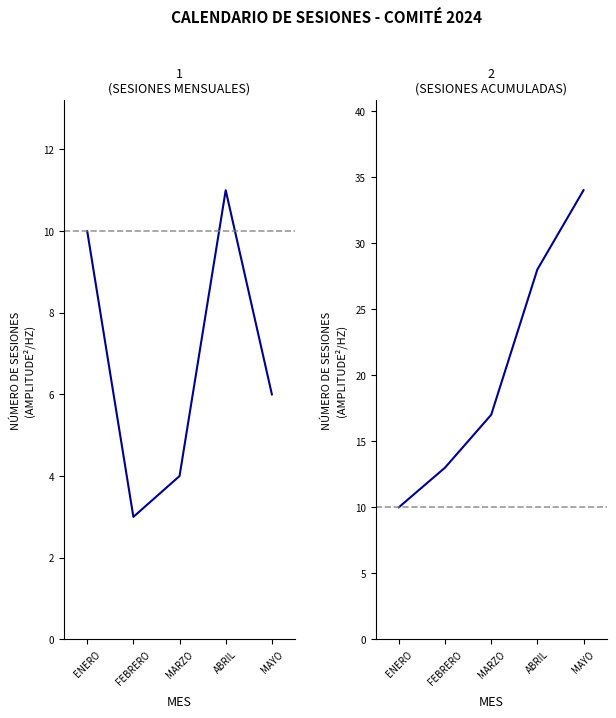

How many data points in Acumulado are above 17?

2